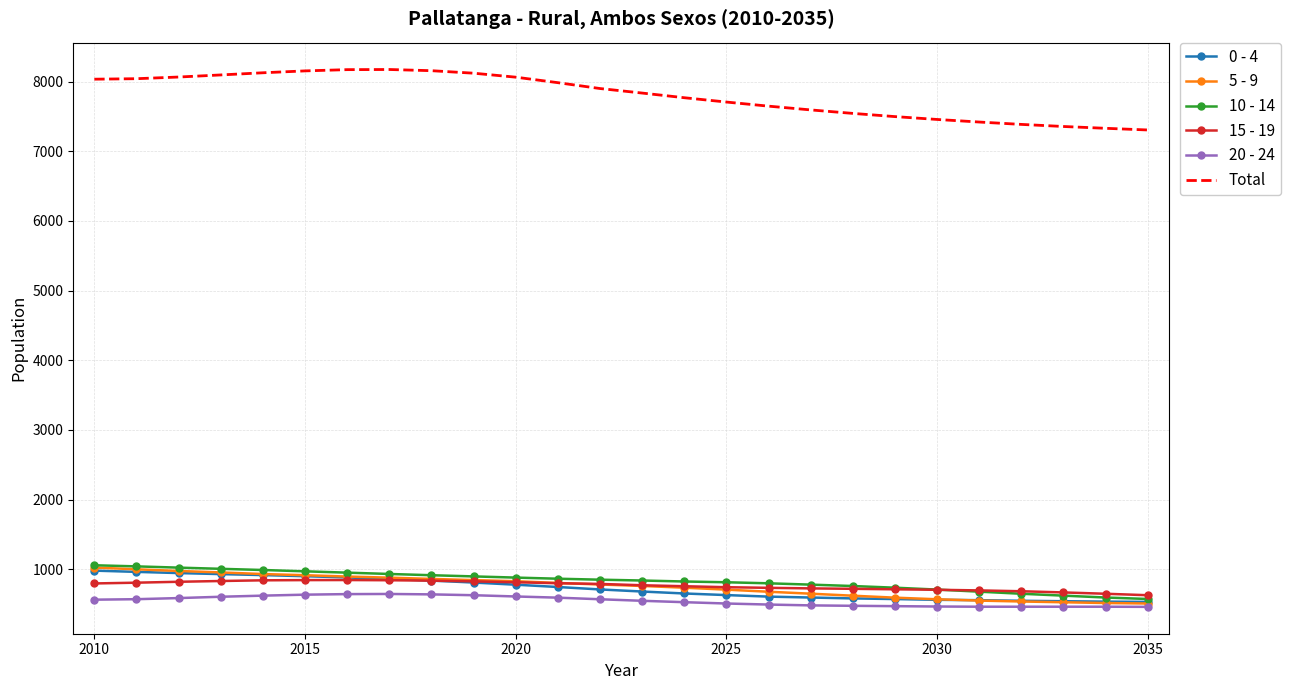

In Total, how many points are higher than both neighbors (excluding endpoints)?

1